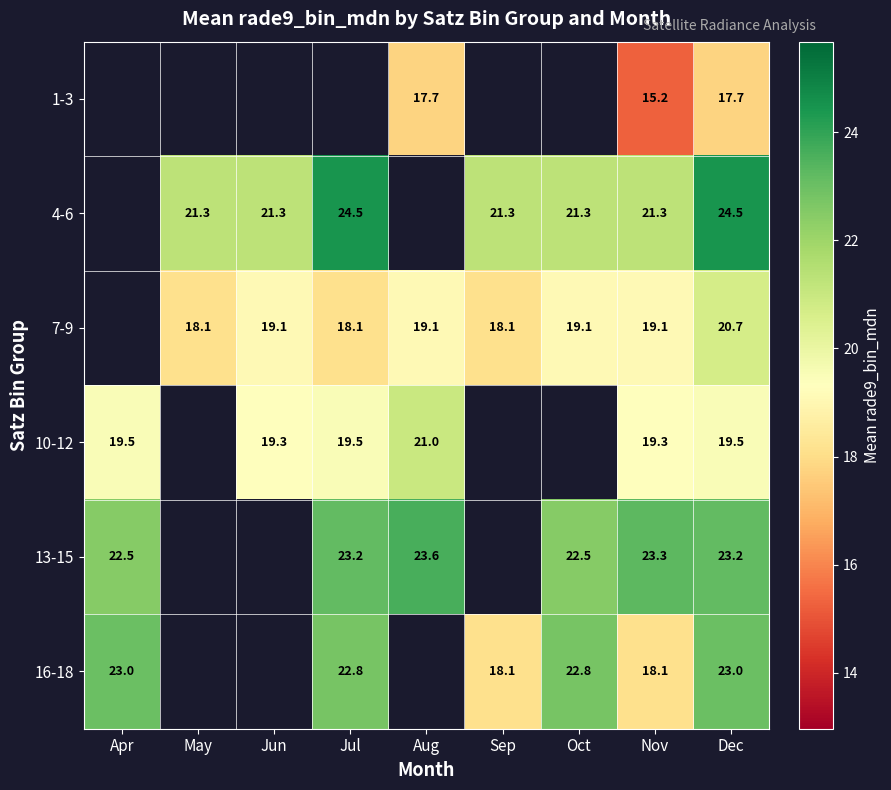

Which series has the widest spread of values?

16-18